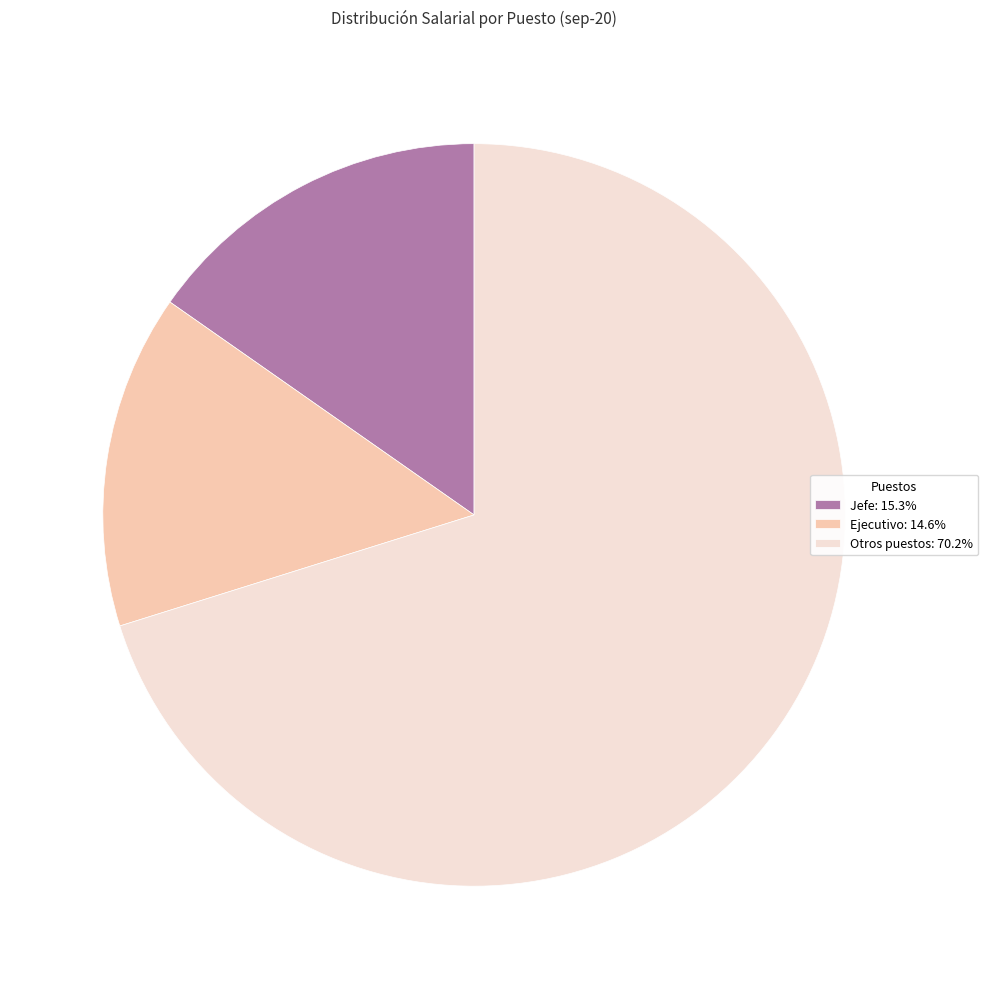

Is there any slice that represents more than half of the pie?

Yes